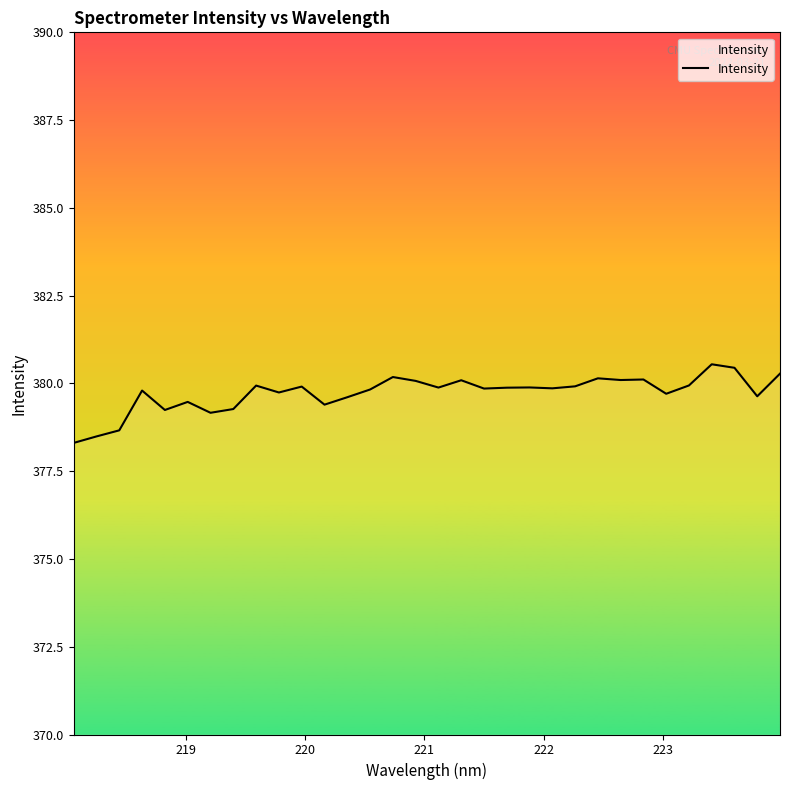

What is the difference between the maximum and minimum values?

2.2